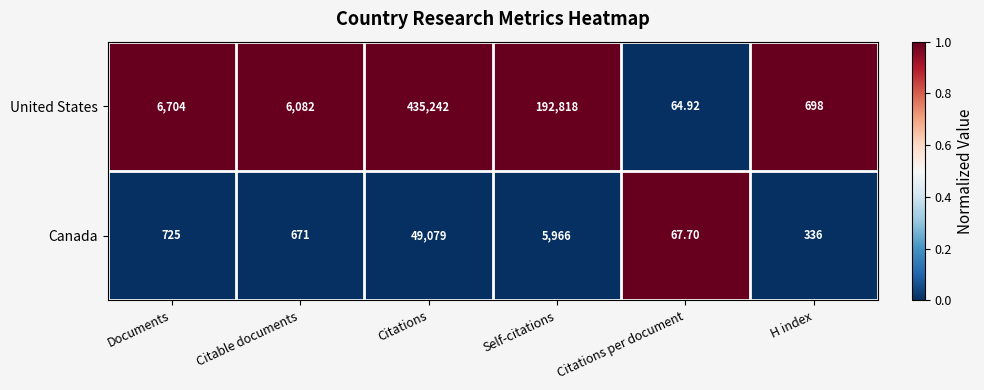

Between Citations and H index, which series saw the biggest shift?

United States